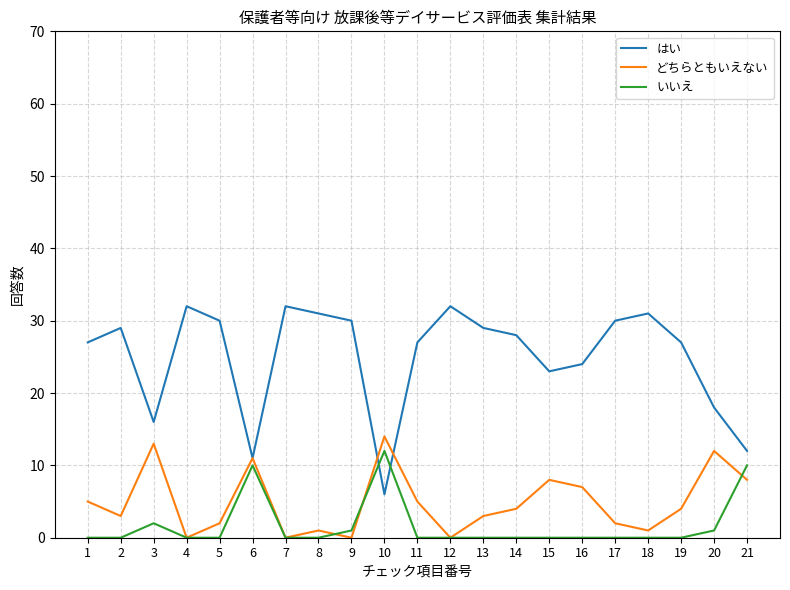

How many series are shown in this chart?

3